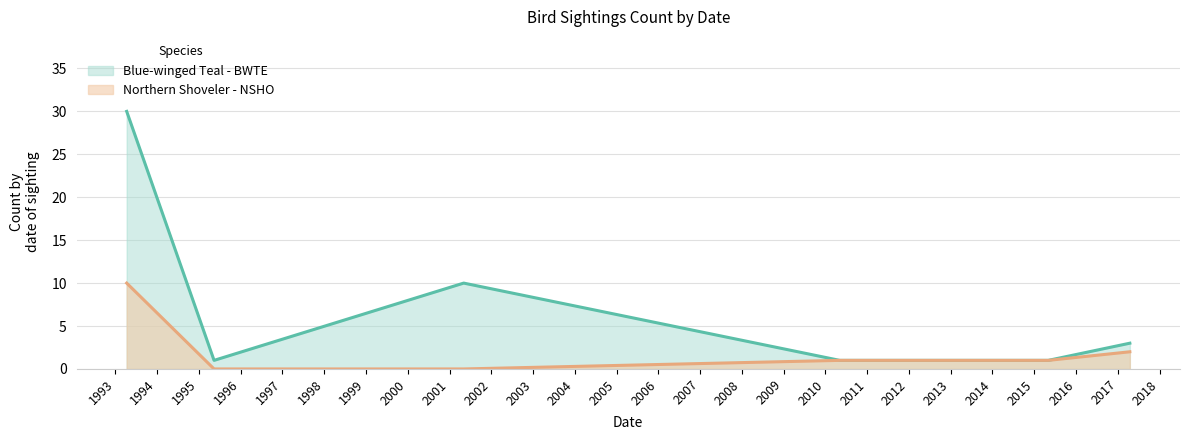

Which series has the widest spread of values?

Blue-winged Teal - BWTE